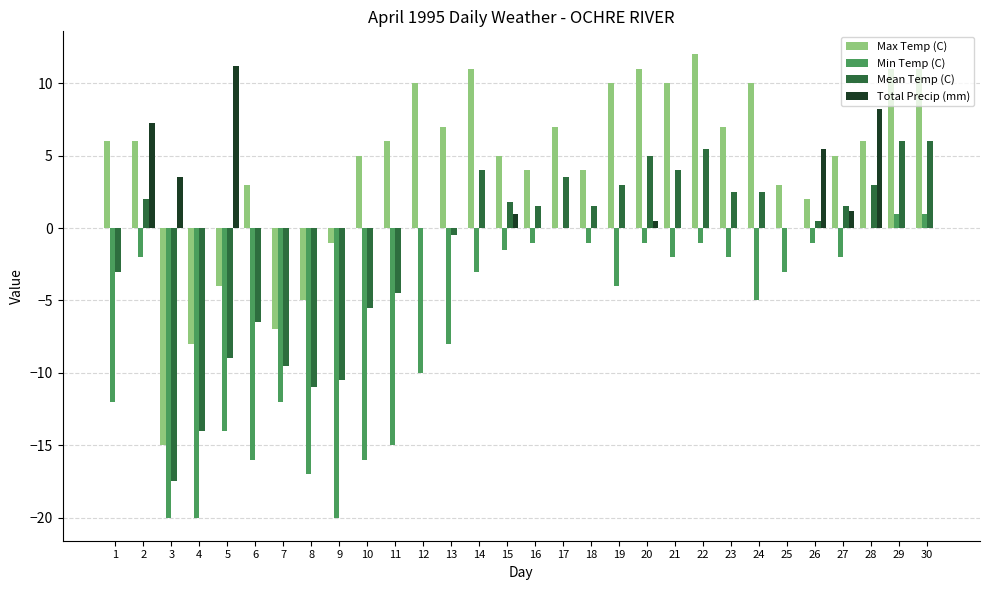

What is the highest value of the Mean Temp (C) series?

6.0